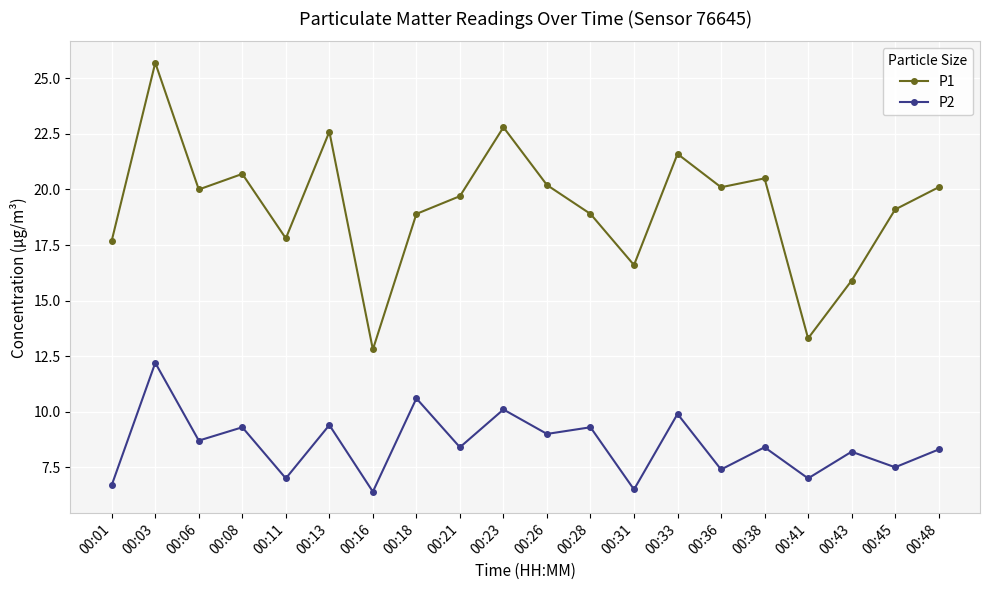

What are all the series names shown in the legend?

P1, P2